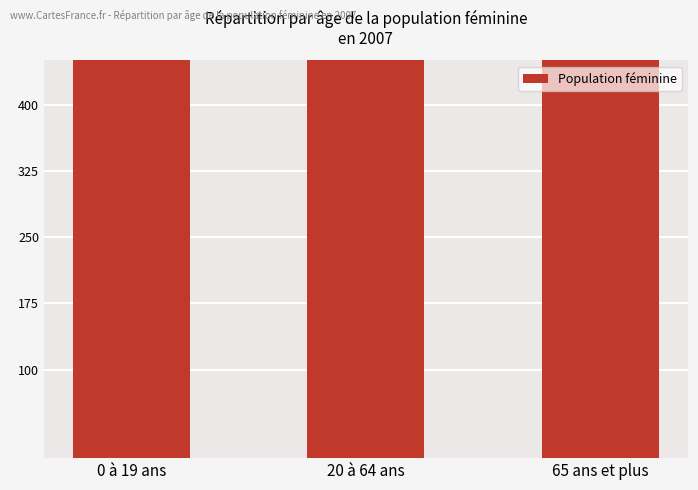

What is the change in value from 0 à 19 ans to 65 ans et plus?

-44074